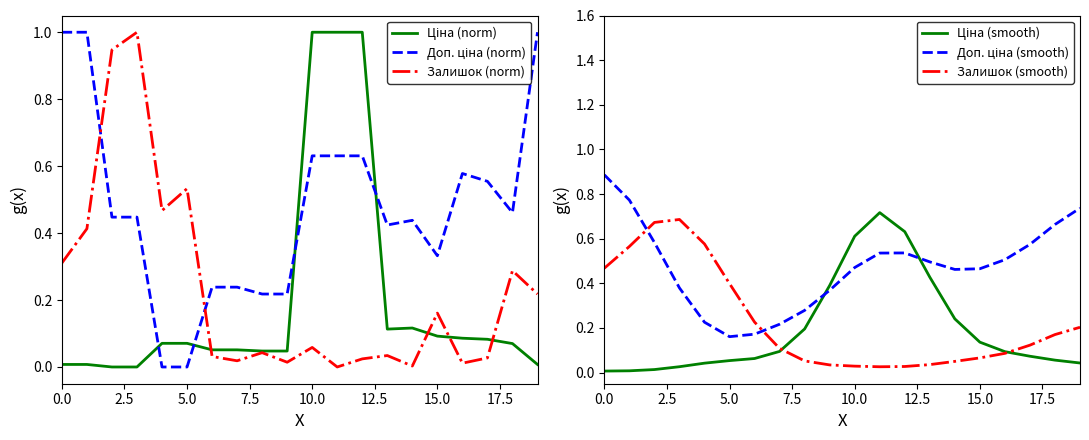

How many times do Залишок (smooth) and Доп. ціна (smooth) cross each other?

2